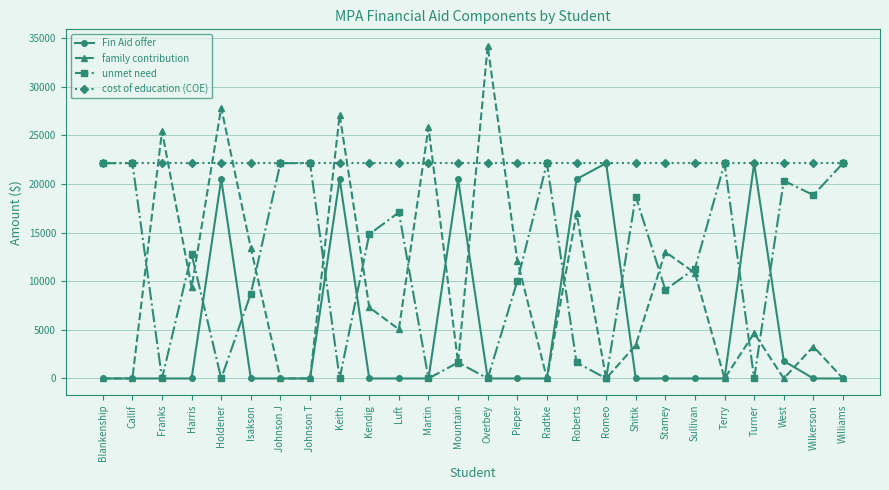

Rank the series at West from lowest to highest value.

family contribution, Fin Aid offer, unmet need, cost of education (COE)